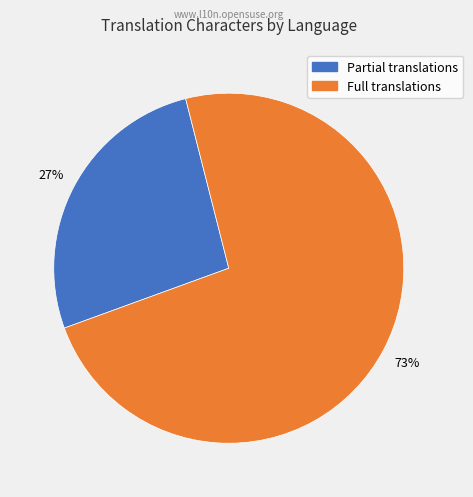

To the nearest percent, what is the average slice percentage?

50%